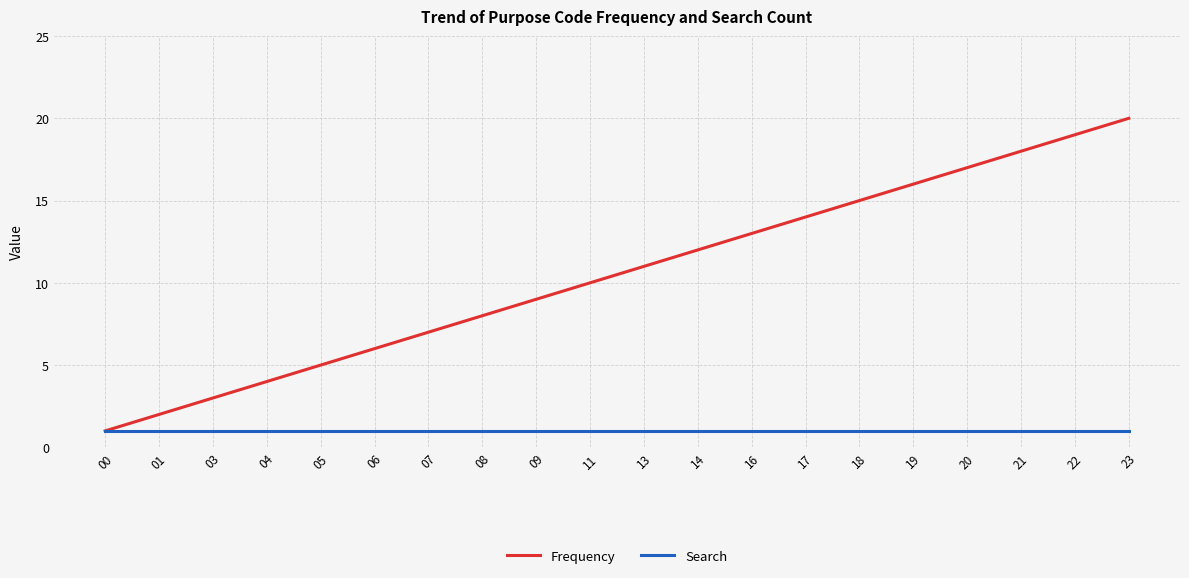

At 08, list the series in order from largest to smallest.

Frequency, Search